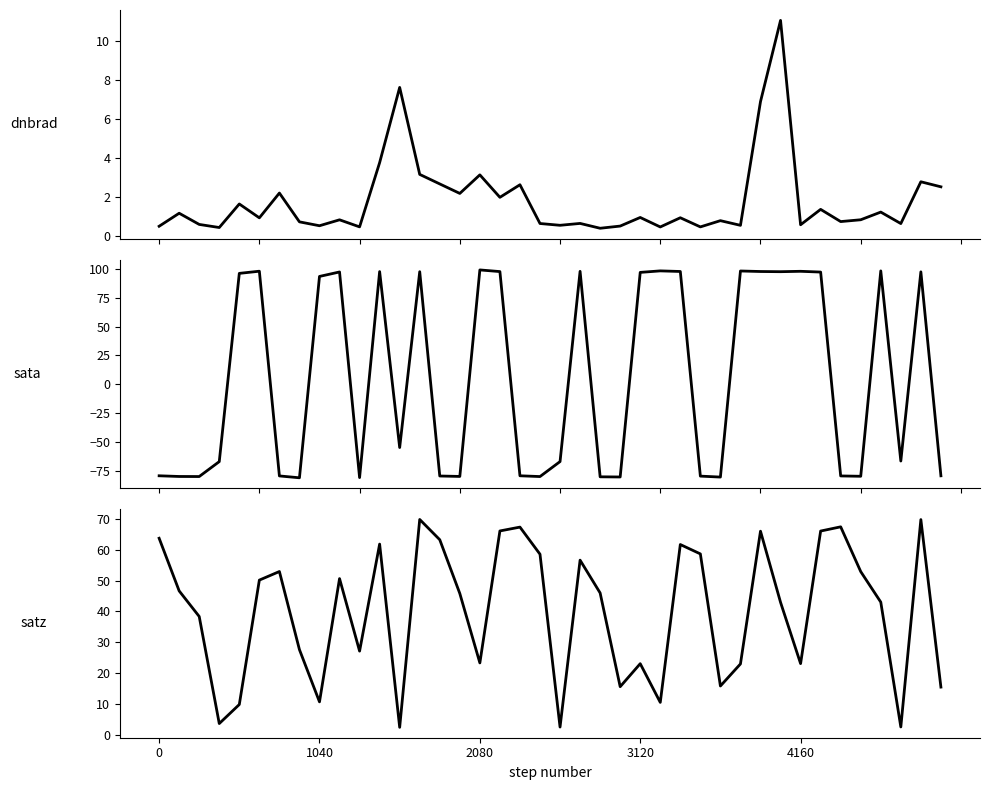

What is the difference between the dnbrad values at 12 and 10?

7.2